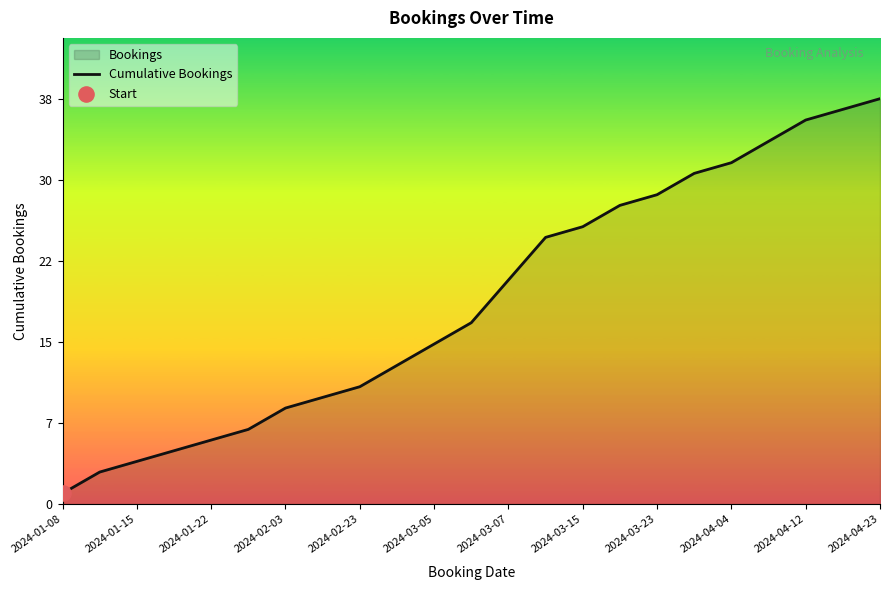

What is the change in value from 2024-03-15 to 14?

+16